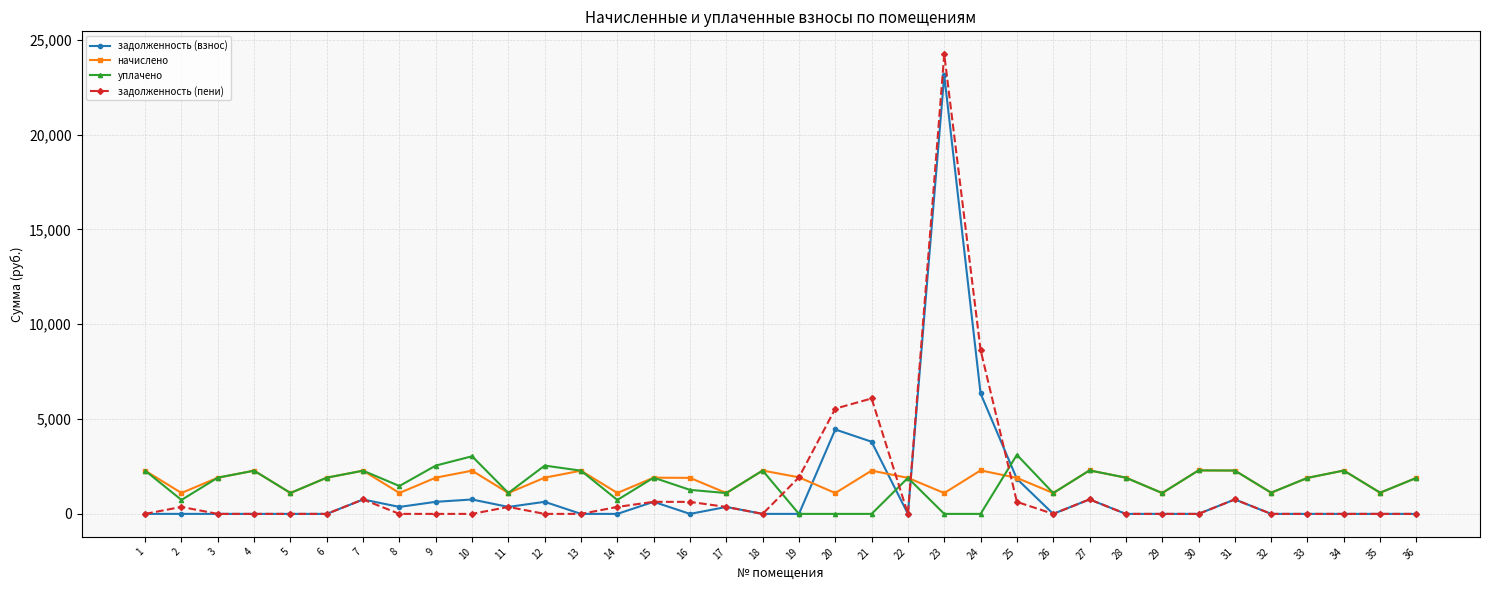

What is the spread (max minus min) of values at 10?

3038.1